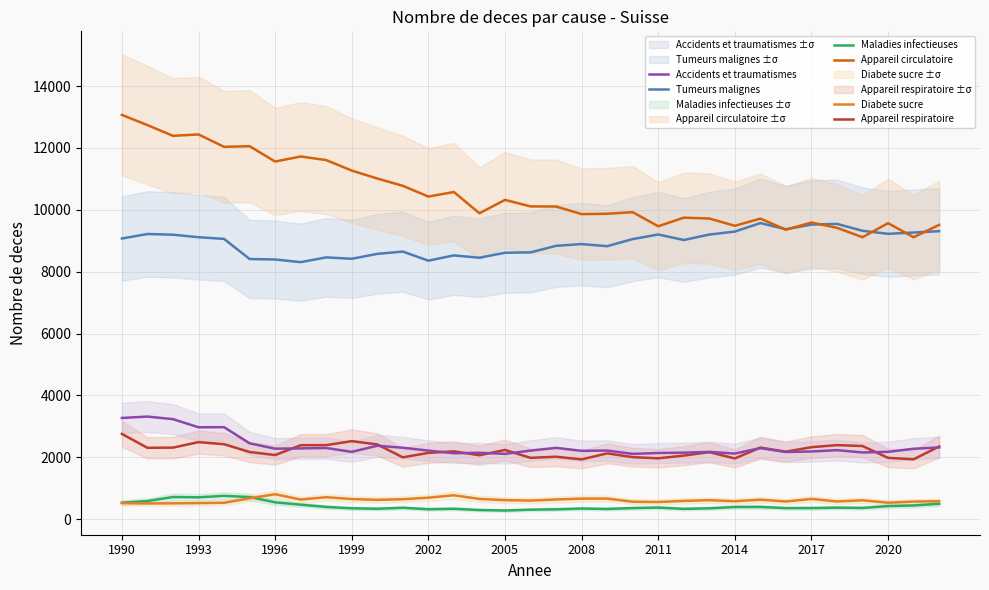

True or false: Accidents et traumatismes and Diabete sucre cross at least once.

False